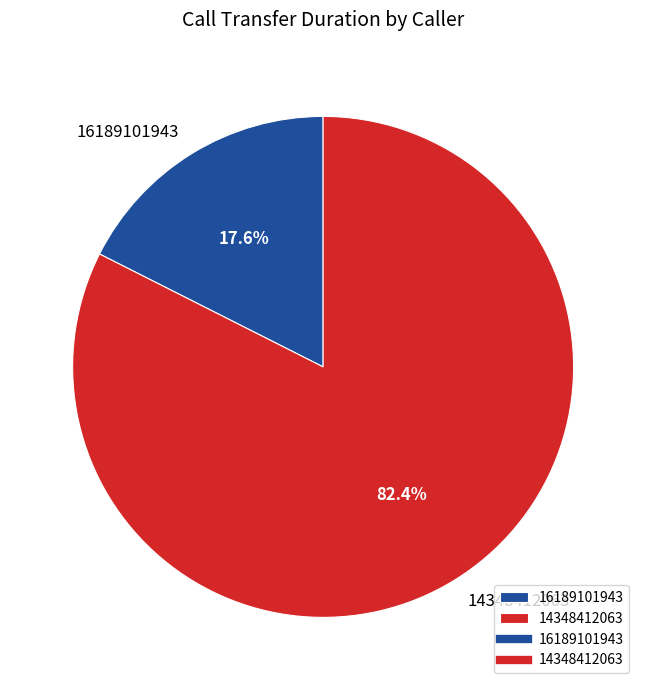

To the nearest percent, what is the difference between the 14348412063 and 16189101943 slice percentages?

65%